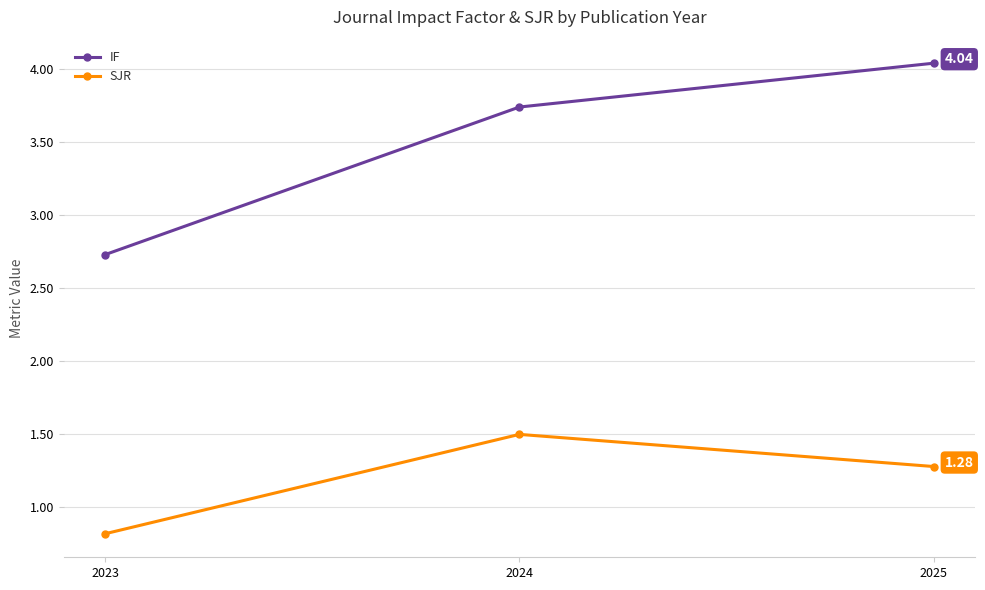

How many lines are shown in the chart?

2